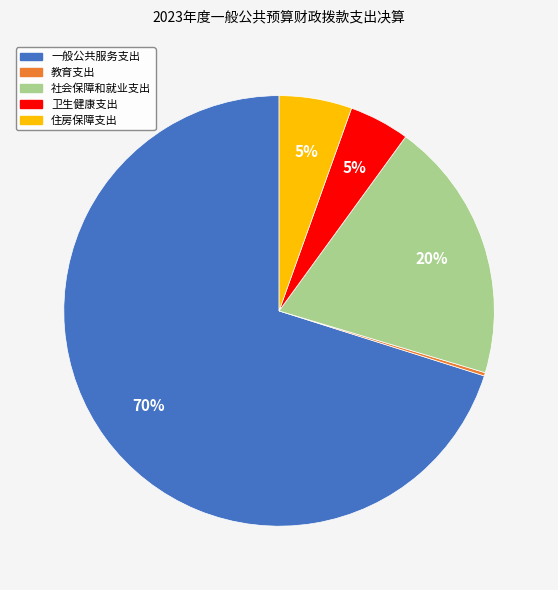

Do 住房保障支出 and 社会保障和就业支出 together represent more than half of the pie?

No